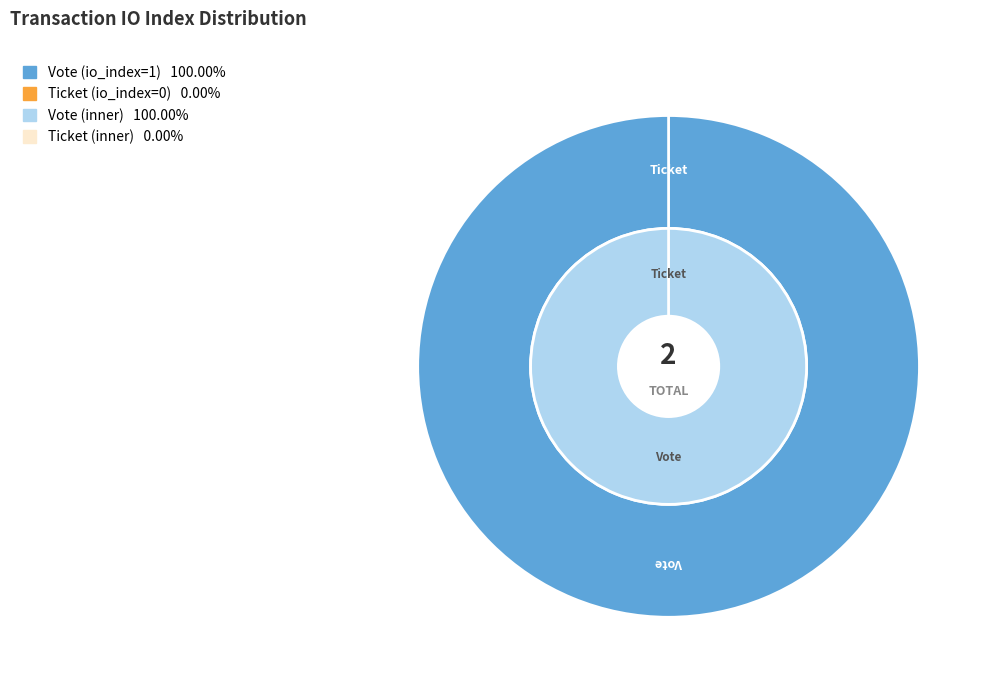

What is the total percentage of Ticket (io_index=0) and Vote (io_index=1)?

100.0%